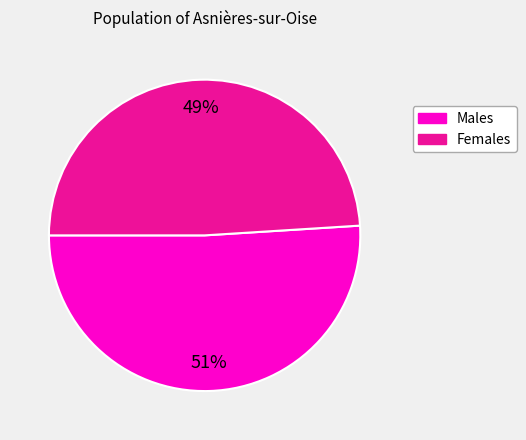

What percentage is the Females slice, to the nearest percent?

49%